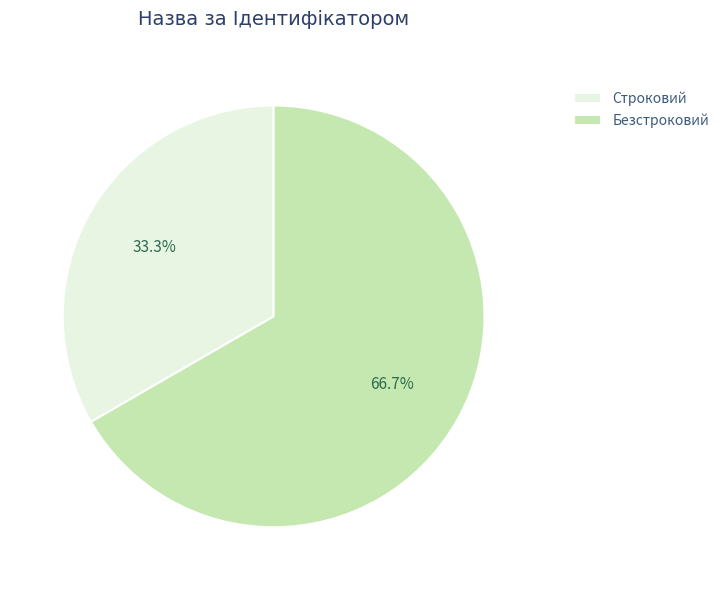

Which slice is the largest?

Безстроковий